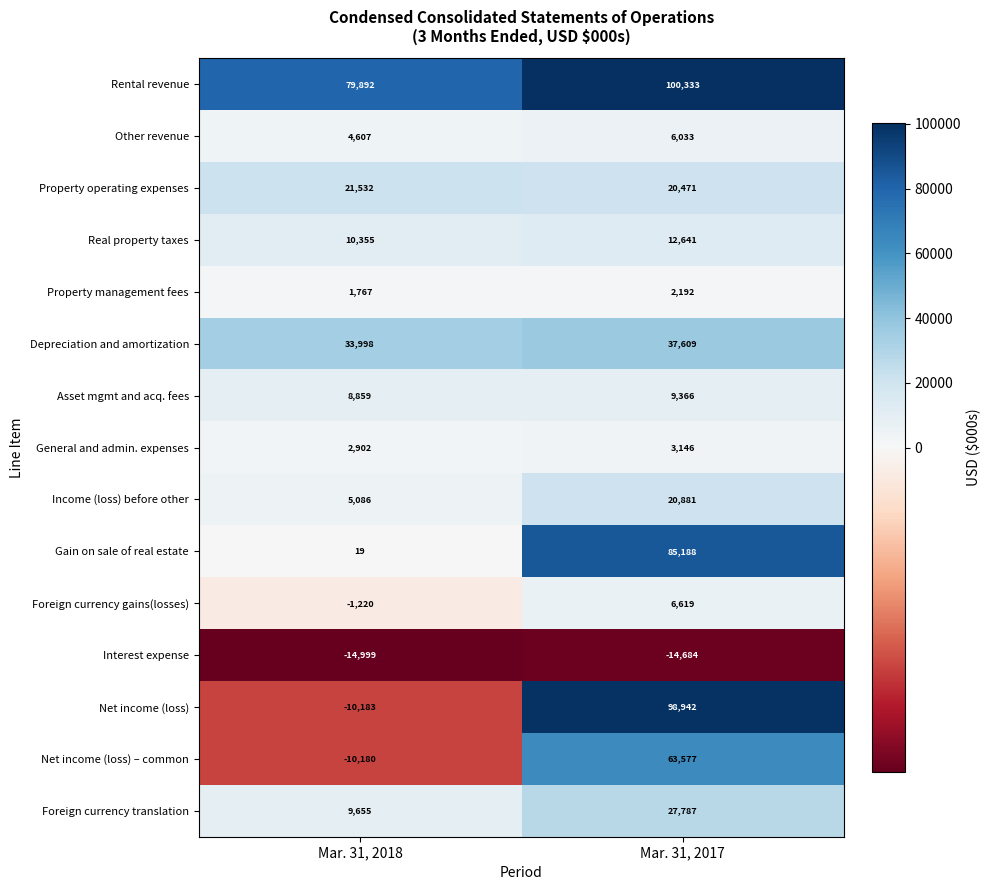

Reading left to right, extract all data points from this chart.

Rental revenue: Mar. 31, 2018=79892	Mar. 31, 2017=100333
Other revenue: Mar. 31, 2018=4607	Mar. 31, 2017=6033
Property operating expenses: Mar. 31, 2018=21532	Mar. 31, 2017=20471
Real property taxes: Mar. 31, 2018=10355	Mar. 31, 2017=12641
Property management fees: Mar. 31, 2018=1767	Mar. 31, 2017=2192
Depreciation and amortization: Mar. 31, 2018=33998	Mar. 31, 2017=37609
Asset mgmt and acq. fees: Mar. 31, 2018=8859	Mar. 31, 2017=9366
General and admin. expenses: Mar. 31, 2018=2902	Mar. 31, 2017=3146
Income (loss) before other: Mar. 31, 2018=5086	Mar. 31, 2017=20881
Gain on sale of real estate: Mar. 31, 2018=19	Mar. 31, 2017=85188
Foreign currency gains(losses): Mar. 31, 2018=-1220	Mar. 31, 2017=6619
Interest expense: Mar. 31, 2018=-14999	Mar. 31, 2017=-14684
Net income (loss): Mar. 31, 2018=-10183	Mar. 31, 2017=98942
Net income (loss) – common: Mar. 31, 2018=-10180	Mar. 31, 2017=63577
Foreign currency translation: Mar. 31, 2018=9655	Mar. 31, 2017=27787